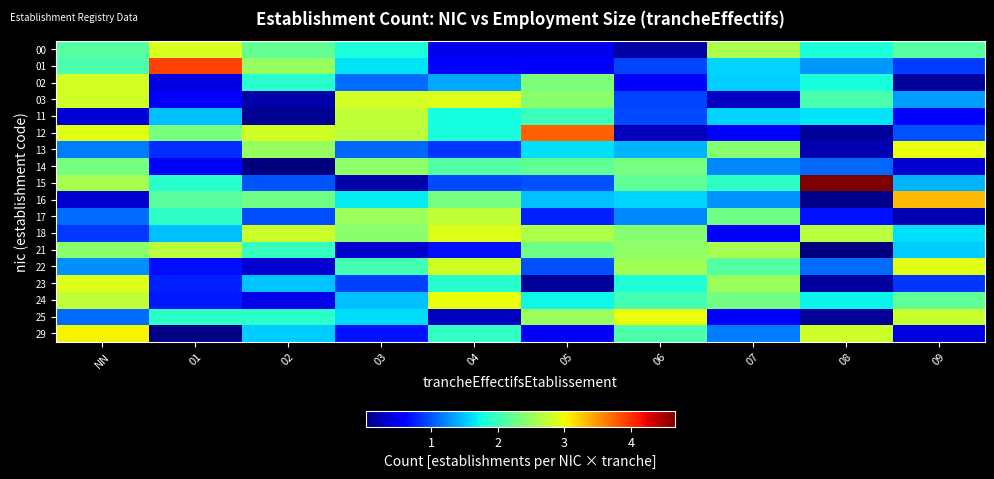

Reading right to left, transcribe all the data shown in this chart.

00: 09=2.1	08=1.8	07=2.6	06=0.2	05=0.5	04=0.5	03=1.8	02=2.2	01=2.9	NN=2.1
01: 09=0.9	08=1.3	07=1.6	06=0.9	05=0.6	04=0.5	03=1.6	02=2.5	01=3.9	NN=2.1
02: 09=0.1	08=1.8	07=1.5	06=0.6	05=2.4	04=1.4	03=1.1	02=1.9	01=0.4	NN=2.8
03: 09=1.3	08=2.1	07=0.3	06=0.9	05=2.4	04=2.9	03=2.8	02=0.2	01=0.5	NN=2.8
11: 09=0.6	08=1.6	07=1.6	06=0.9	05=2.0	04=1.8	03=2.7	02=0.1	01=1.5	NN=0.4
12: 09=1.0	08=0.1	07=0.6	06=0.3	05=3.8	04=1.8	03=2.7	02=2.8	01=2.3	NN=2.9
13: 09=3.0	08=0.2	07=2.4	06=1.4	05=1.6	04=0.8	03=1.1	02=2.5	01=0.8	NN=1.2
14: 09=0.3	08=1.1	07=1.2	06=2.3	05=2.2	04=2.1	03=2.4	02=0.0	01=0.6	NN=2.3
15: 09=1.4	08=4.7	07=1.9	06=2.2	05=1.0	04=0.9	03=0.2	02=1.0	01=1.9	NN=2.6
16: 09=3.3	08=0.1	07=1.3	06=1.6	05=1.5	04=2.3	03=1.7	02=2.3	01=2.1	NN=0.4
17: 09=0.2	08=0.7	07=2.3	06=1.2	05=0.7	04=2.7	03=2.5	02=0.9	01=1.9	NN=1.1
18: 09=1.6	08=2.7	07=0.6	06=2.4	05=2.6	04=2.9	03=2.4	02=2.8	01=1.5	NN=0.9
21: 09=1.5	08=0.0	07=2.6	06=2.5	05=2.3	04=0.7	03=0.3	02=2.0	01=2.7	NN=2.4
22: 09=2.9	08=1.1	07=2.1	06=2.6	05=1.0	04=2.8	03=2.0	02=0.4	01=0.7	NN=1.3
23: 09=0.8	08=0.2	07=2.5	06=1.8	05=0.1	04=1.9	03=0.9	02=1.5	01=0.8	NN=2.9
24: 09=2.2	08=1.7	07=2.3	06=2.0	05=1.7	04=3.0	03=1.5	02=0.4	01=0.7	NN=2.7
25: 09=2.8	08=0.1	07=0.6	06=3.0	05=2.5	04=0.3	03=1.6	02=1.9	01=1.9	NN=1.1
29: 09=0.4	08=2.8	07=1.2	06=2.1	05=0.5	04=1.9	03=0.7	02=1.5	01=0.0	NN=3.0